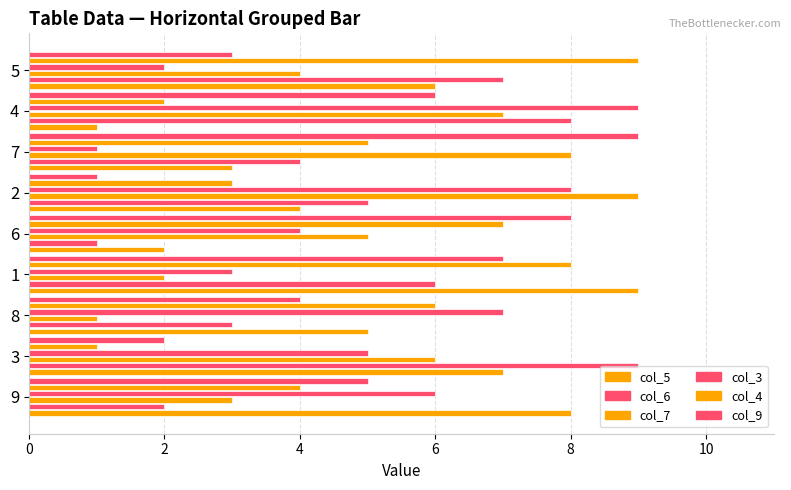

What is the difference between the maximum and minimum values in the col_5 series?

8